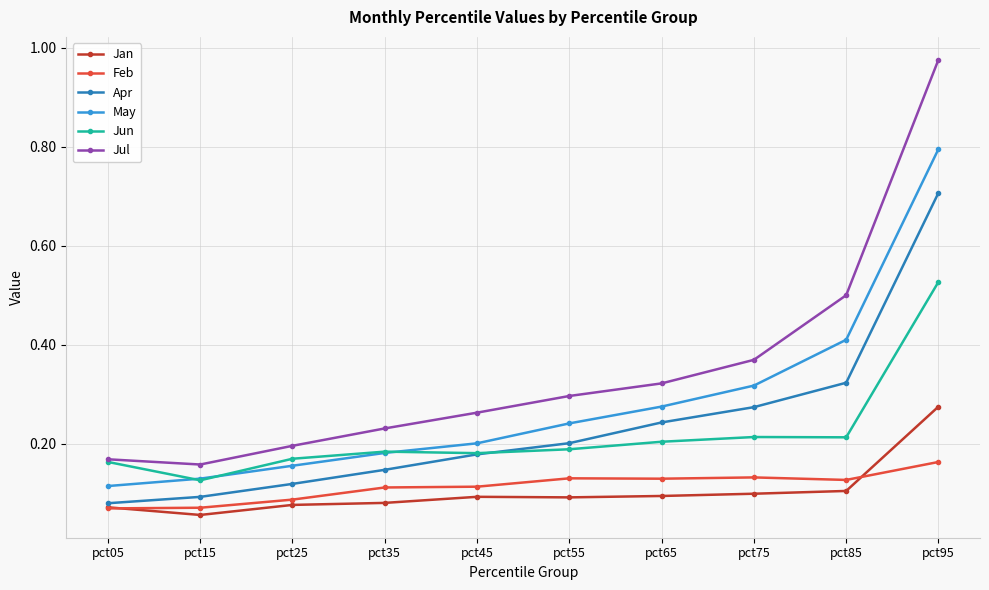

True or false: May and Jan intersect in this chart.

False